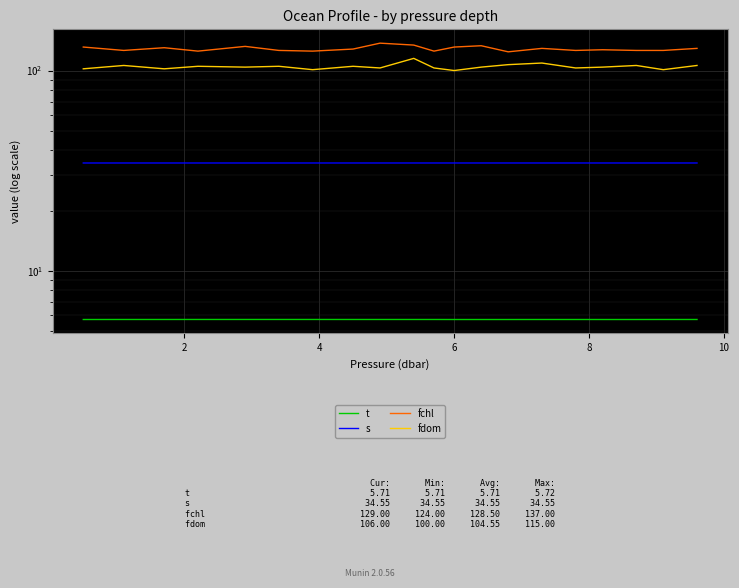

What is the value of the t point at the 11th from the left?

5.7